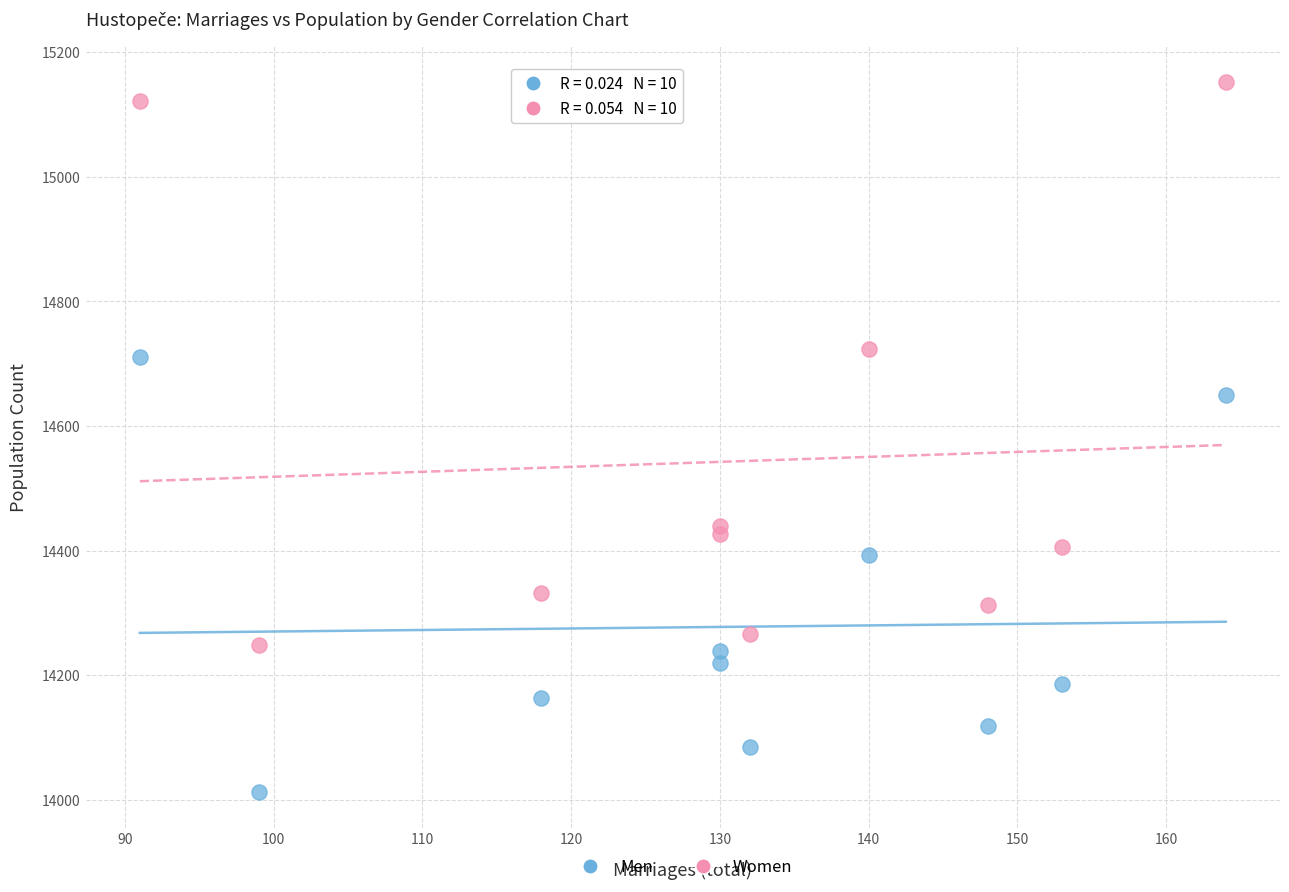

Across all series, what Y value is closest to 14582?

14650